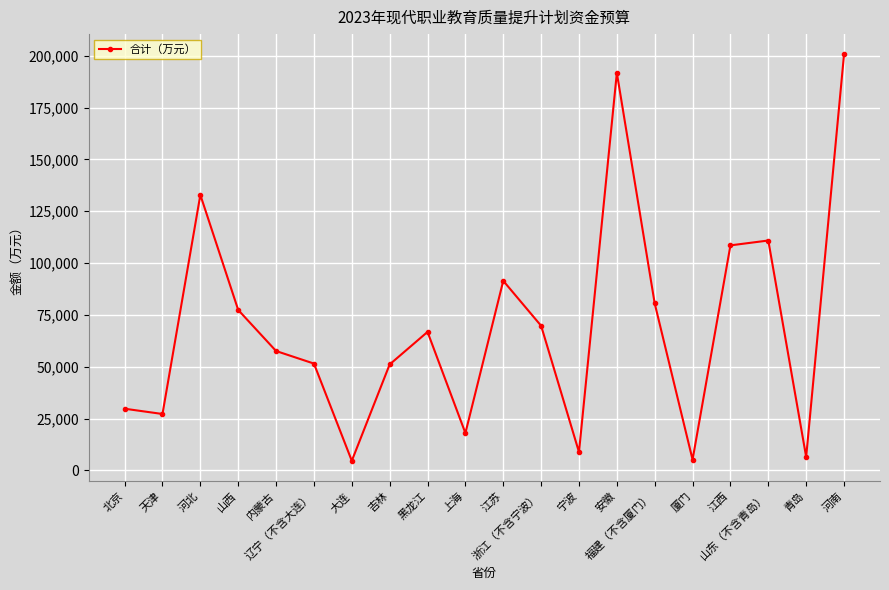

The chart shows a value of 76204 at 辽宁（不含大连）. True or false?

False